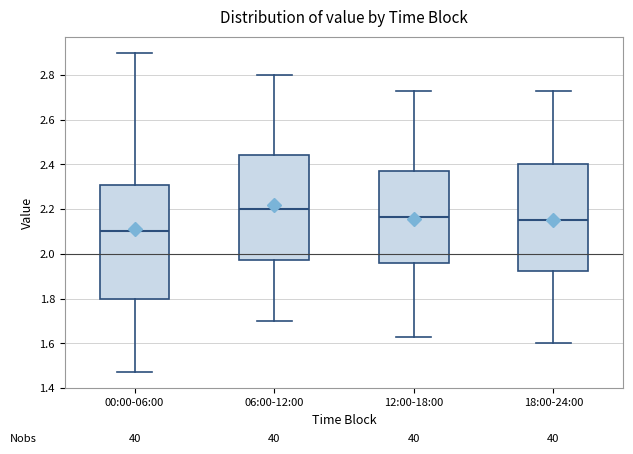

Reading left to right, read every box against the y-axis: the position of its median line, the range the box covers, and the ends of its whiskers. The values are not printed on the chart, so give them approximately, as read against the axis.

00:00-06:00: median 2.10, box 1.80 to 2.30, whiskers 1.48 to 2.90
06:00-12:00: median 2.20, box 1.98 to 2.44, whiskers 1.70 to 2.80
12:00-18:00: median 2.16, box 1.96 to 2.38, whiskers 1.64 to 2.74
18:00-24:00: median 2.16, box 1.92 to 2.40, whiskers 1.60 to 2.74